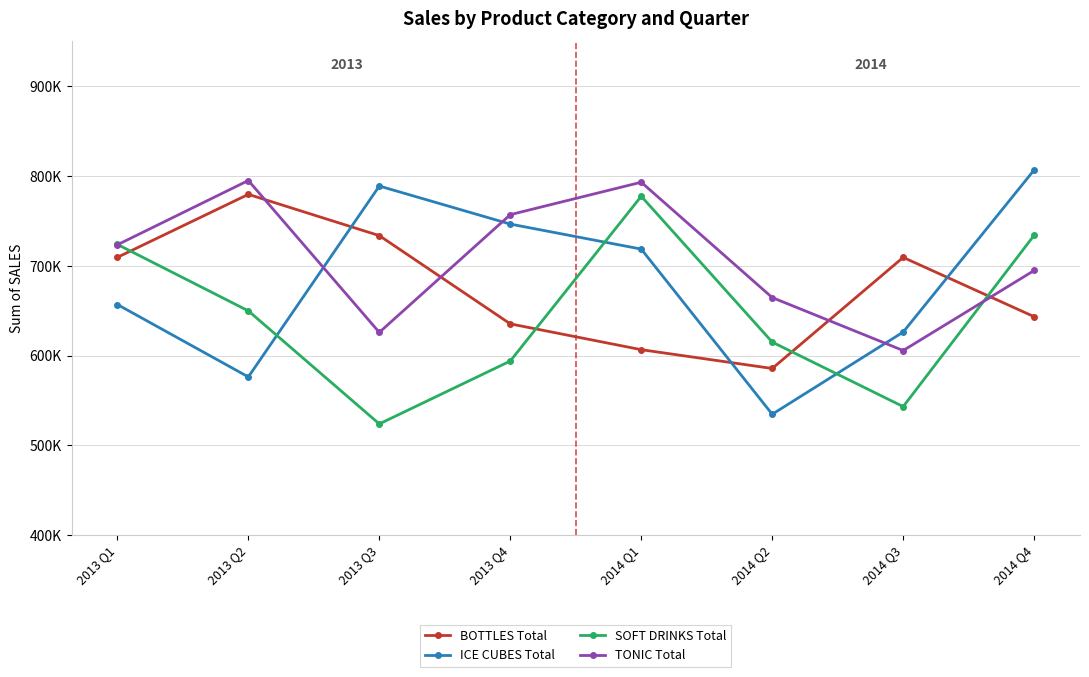

Reading right to left, transcribe all the data shown in this chart.

BOTTLES Total: 2014 Q4=643249	2014 Q3=709310	2014 Q2=585554	2014 Q1=606499	2013 Q4=635252	2013 Q3=733574	2013 Q2=779536	2013 Q1=709366
ICE CUBES Total: 2014 Q4=806728	2014 Q3=626138	2014 Q2=534560	2014 Q1=718563	2013 Q4=746430	2013 Q3=788814	2013 Q2=576146	2013 Q1=656831
SOFT DRINKS Total: 2014 Q4=734008	2014 Q3=543075	2014 Q2=614957	2014 Q1=777420	2013 Q4=593839	2013 Q3=523789	2013 Q2=649748	2013 Q1=723777
TONIC Total: 2014 Q4=694727	2014 Q3=605554	2014 Q2=664559	2014 Q1=793061	2013 Q4=756921	2013 Q3=625768	2013 Q2=794977	2013 Q1=723356